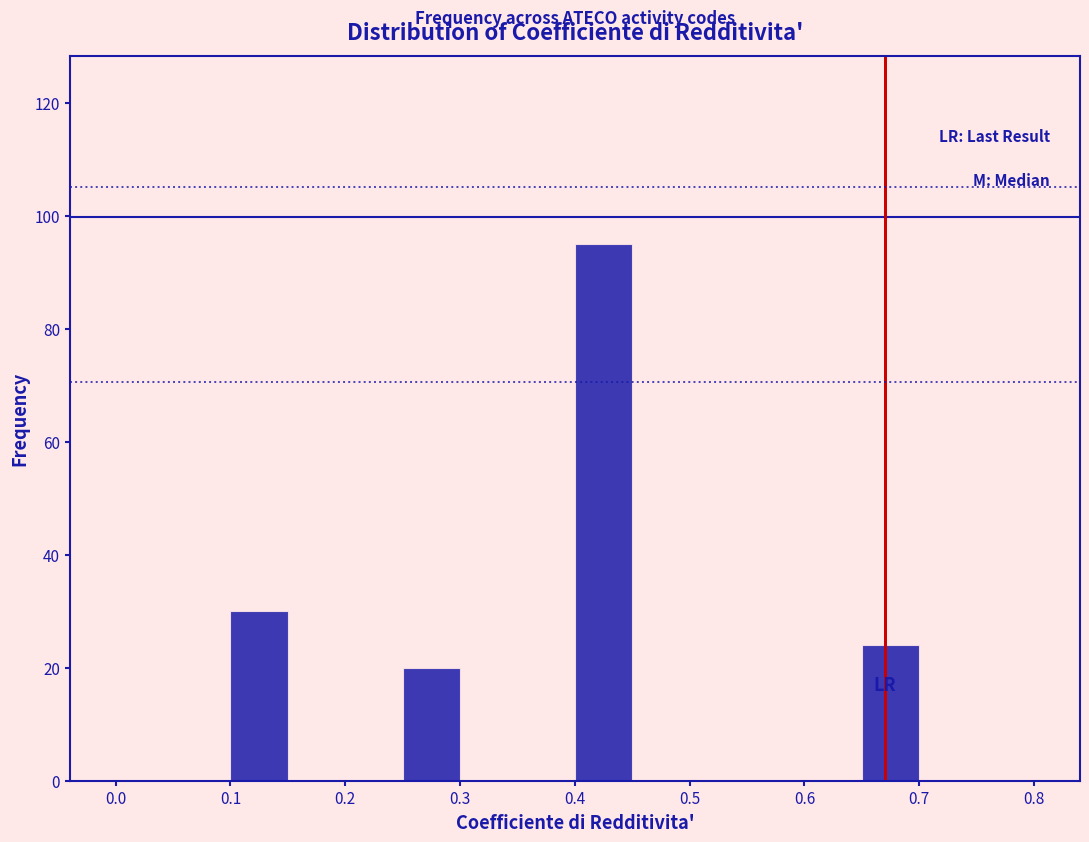

How tall is the bar that spans 0.25 to 0.30 on the x-axis? The values are not printed on the chart, so give them approximately, as read against the axis.

20